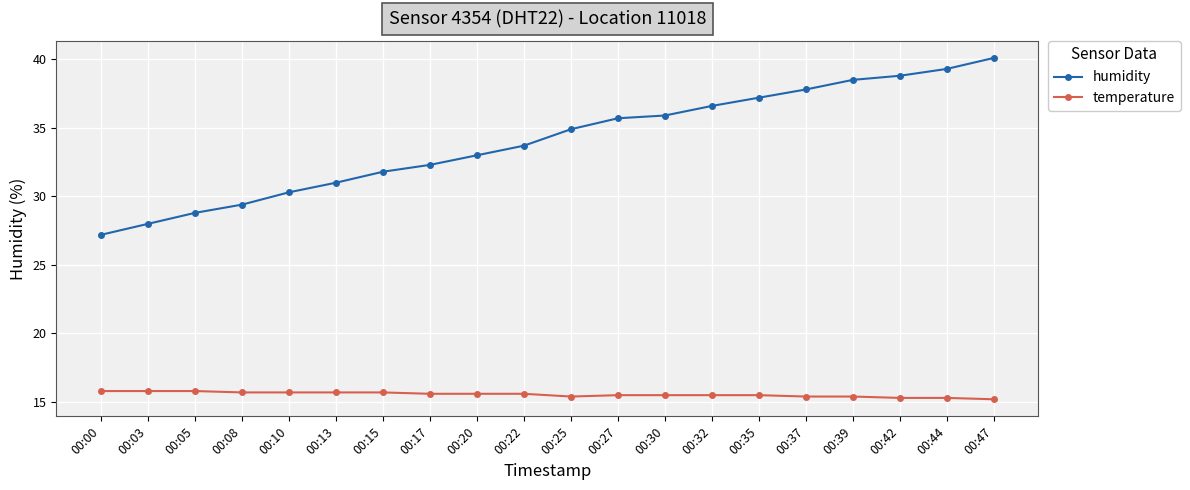

What is the sum of all humidity values?

680.3